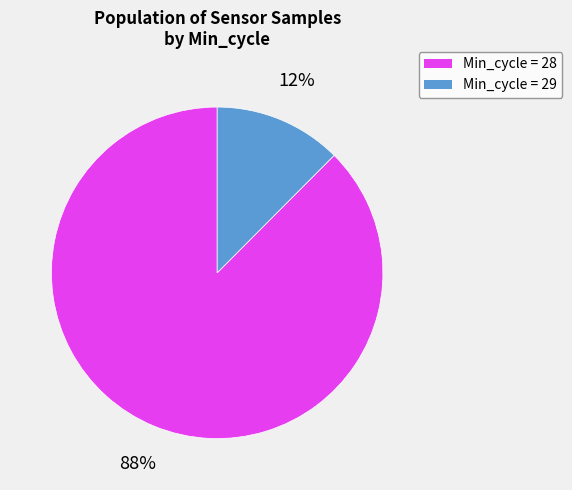

How many slices are in this pie chart?

2